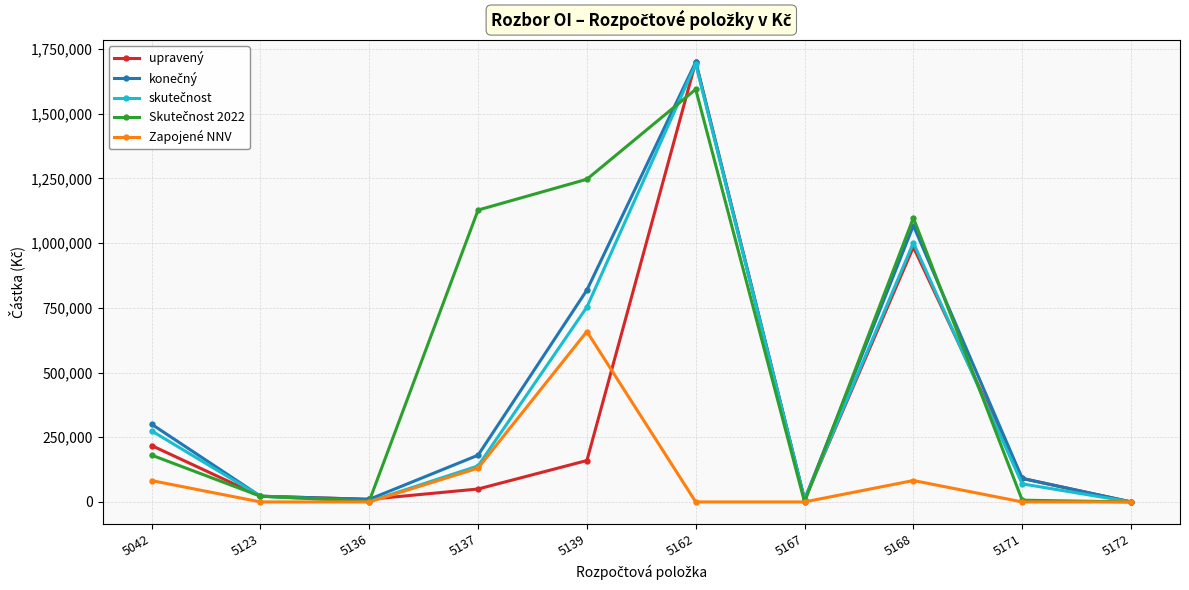

Read the upravený value at 5123.

22143.0